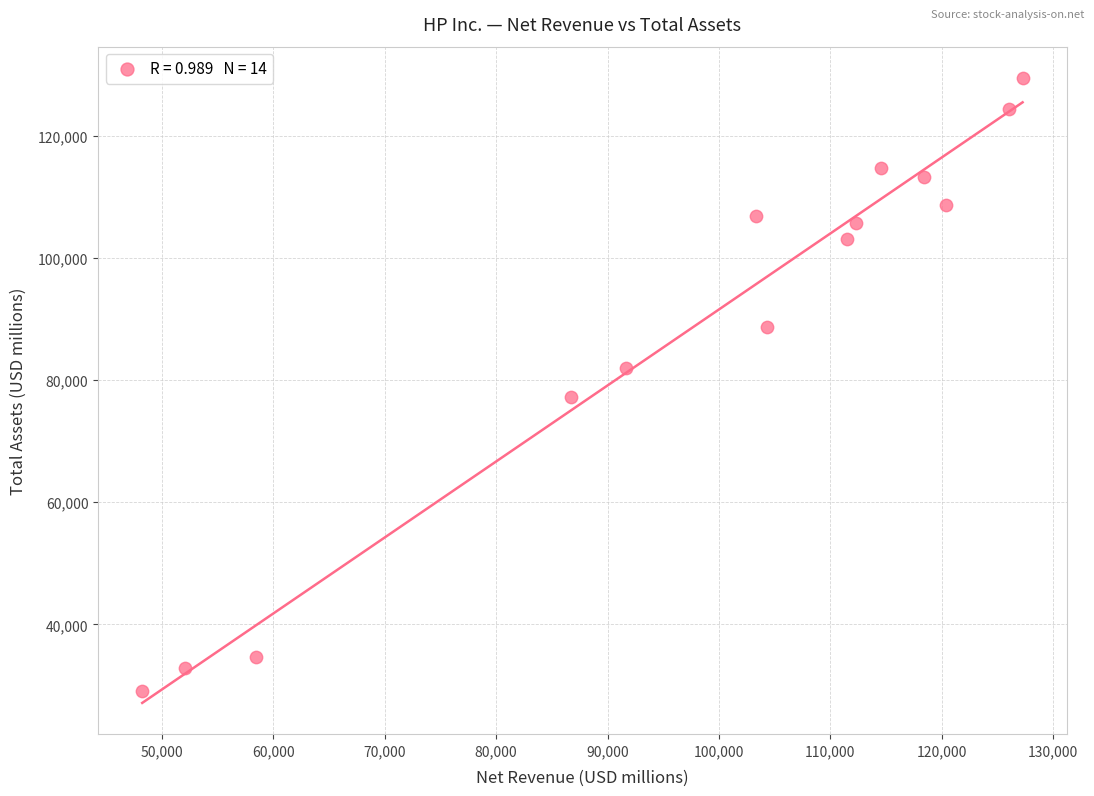

What is the range of Y values (max minus min)?

100507